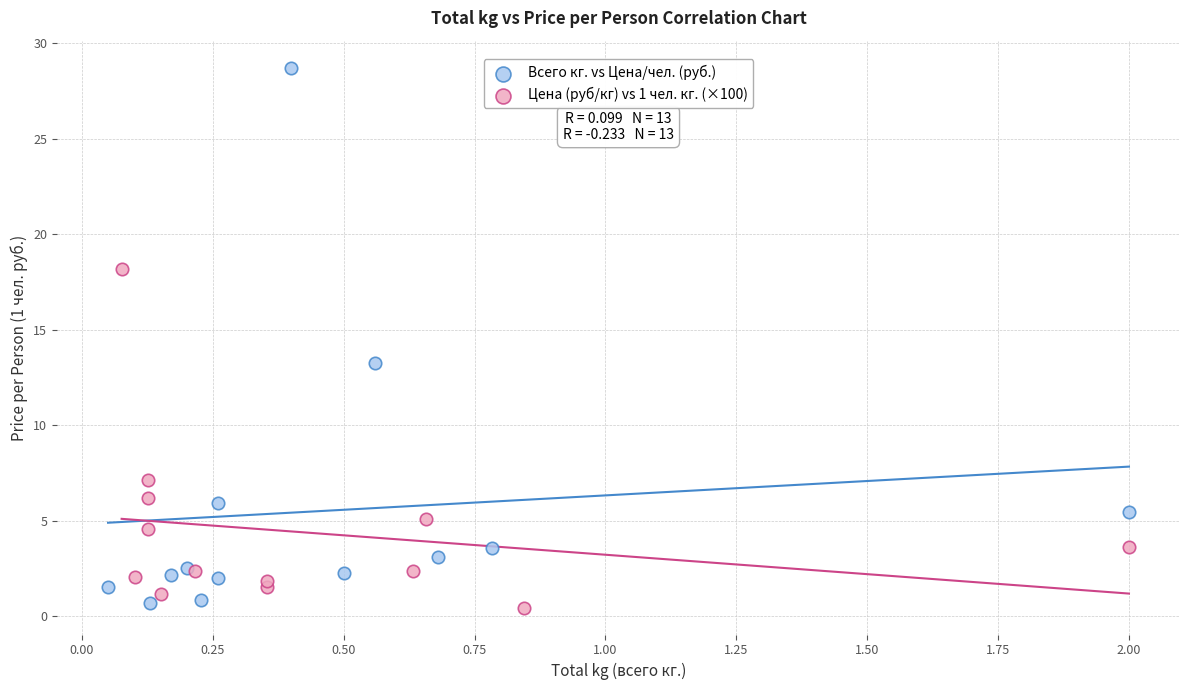

Which series reaches the maximum Y coordinate?

Всего кг. vs Цена/чел. (руб.)